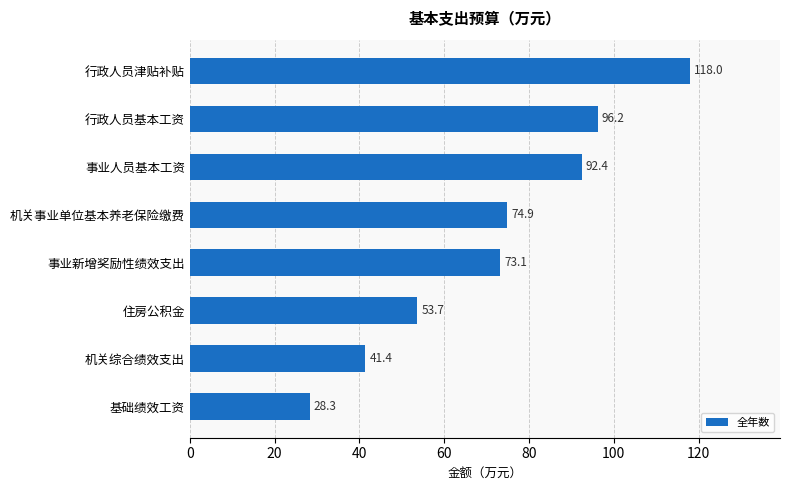

What position from the top is 事业人员基本工资?

3